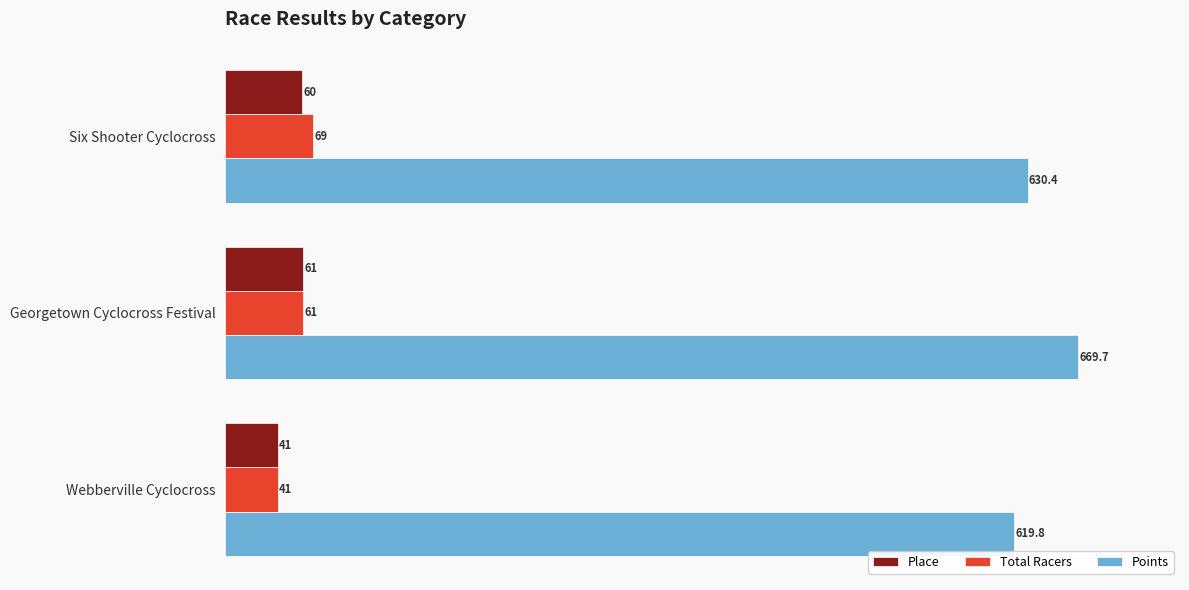

The Points series shows 669.7 at Georgetown Cyclocross Festival. True or false?

True